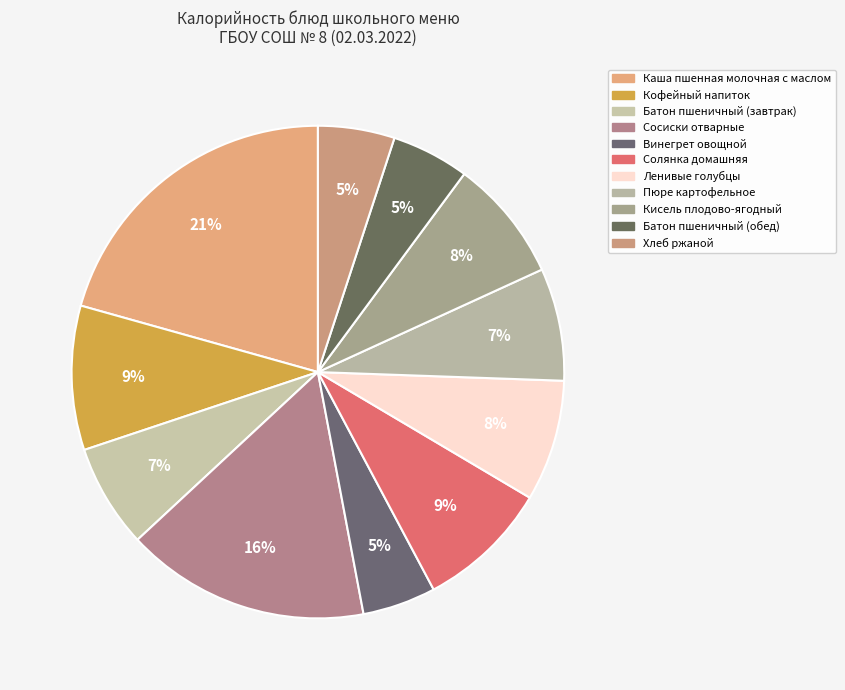

Is Пюре картофельное the majority of the pie?

No